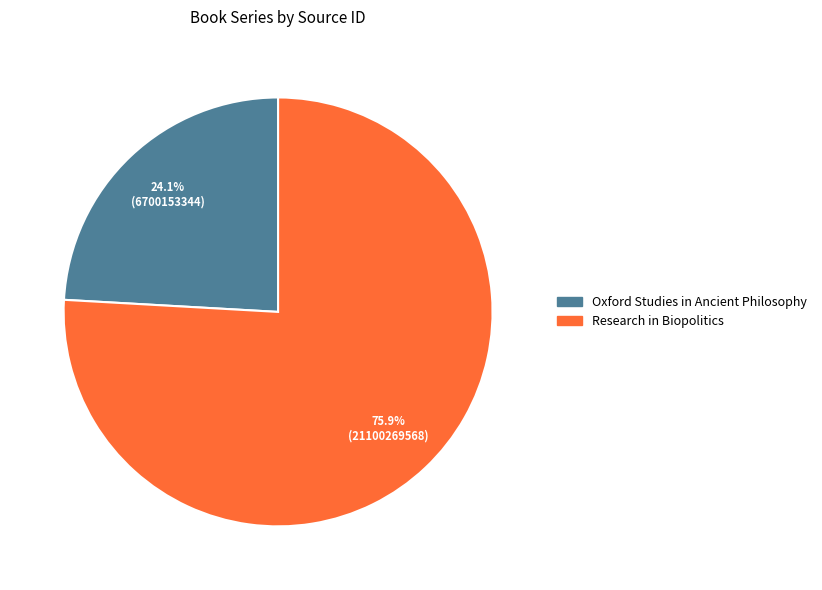

To the nearest percent, what is the combined percentage of Oxford Studies in Ancient Philosophy and Research in Biopolitics?

100%